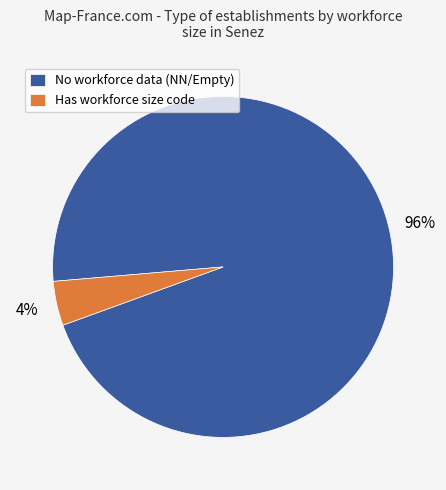

Is it true that Has workforce size code is 17% of the pie?

False